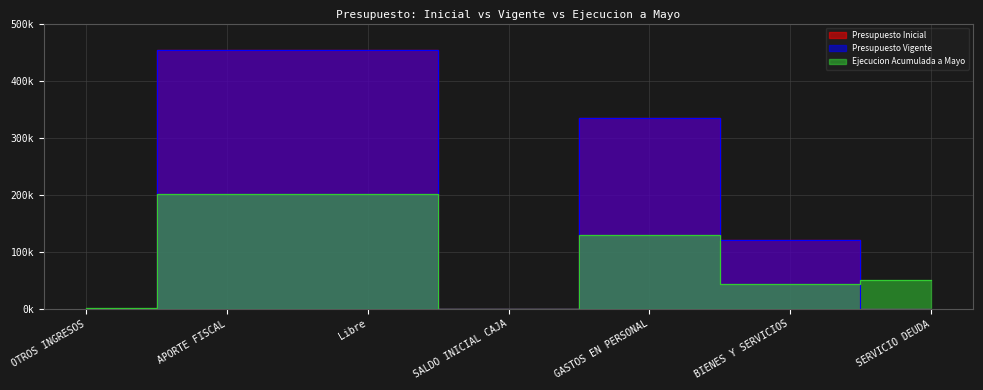

The value of Presupuesto Vigente at SALDO INICIAL CAJA is 5. True or false?

False